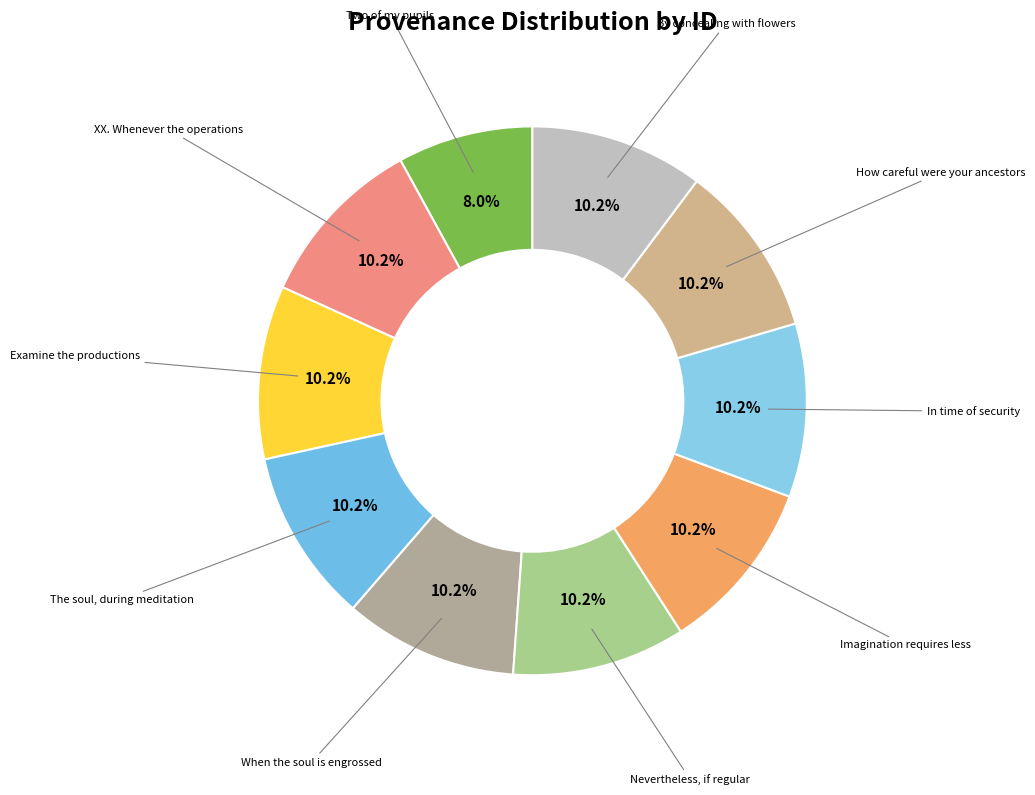

To the nearest percent, what is the average slice percentage?

10%